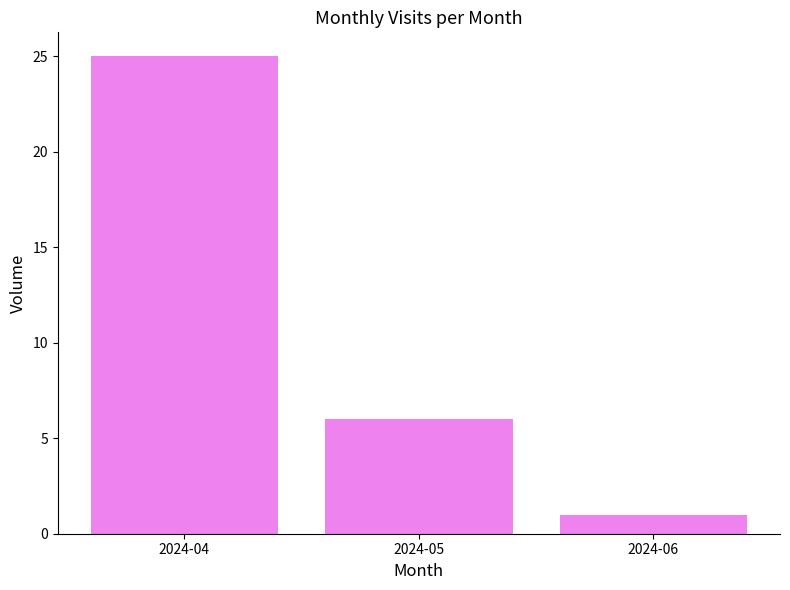

At which label does the data first exceed 6?

2024-04